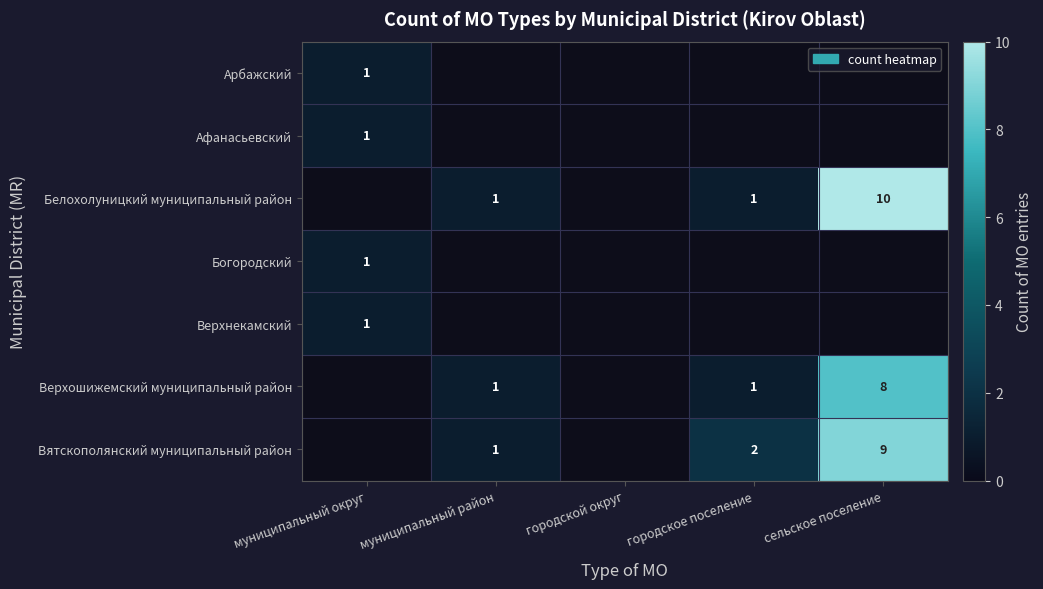

At how many categories does at least one series exceed 5?

1